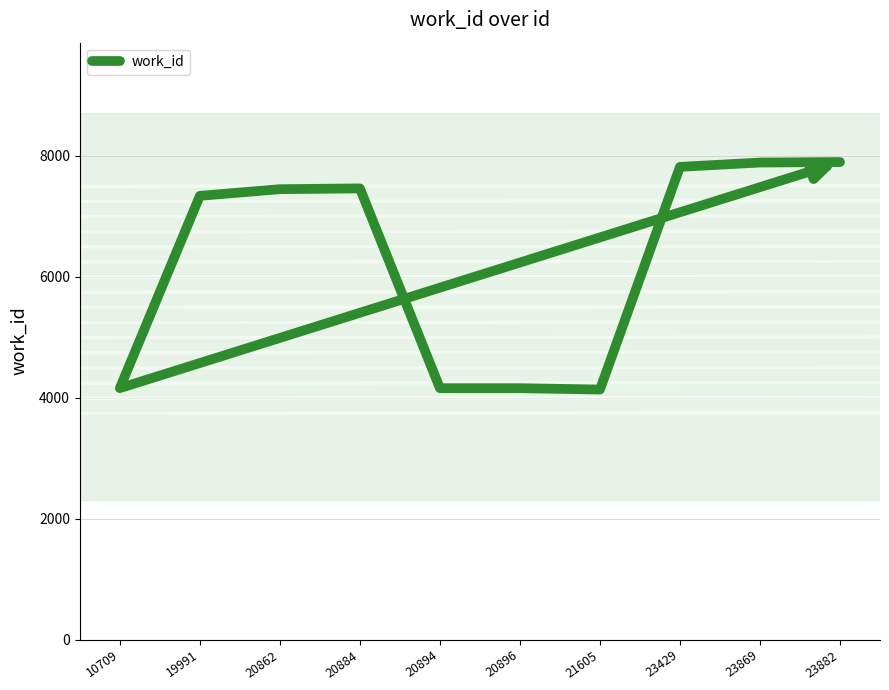

The chart shows a value of 2486 at 23429. True or false?

False